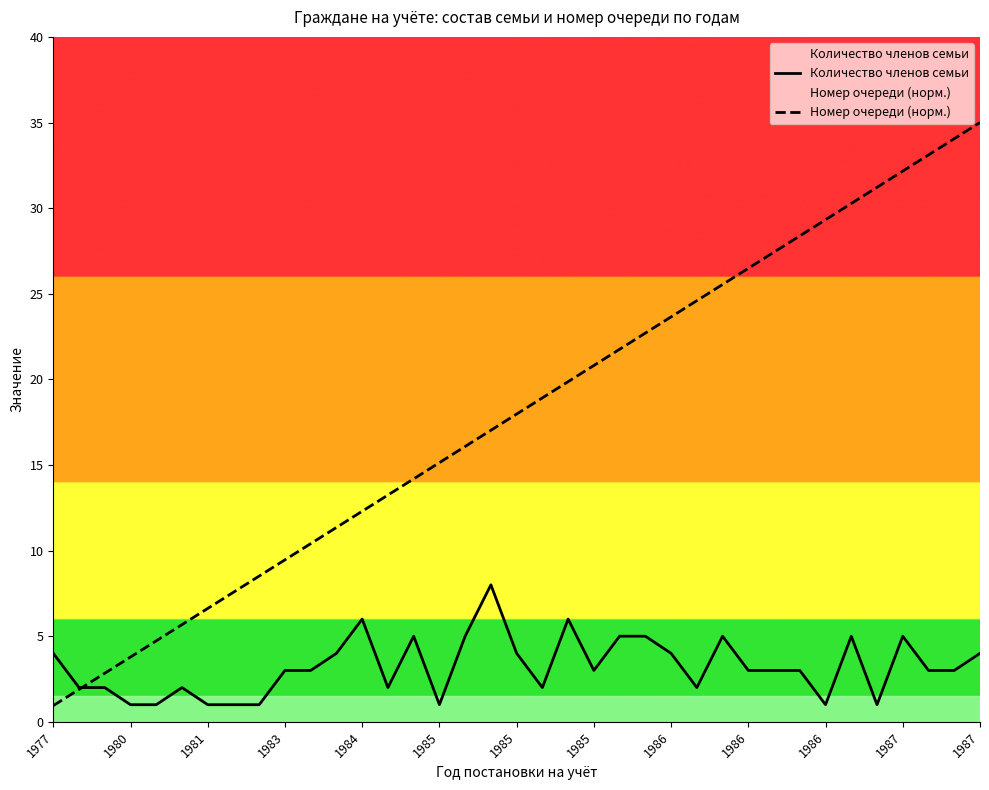

How many lines are shown in the chart?

2